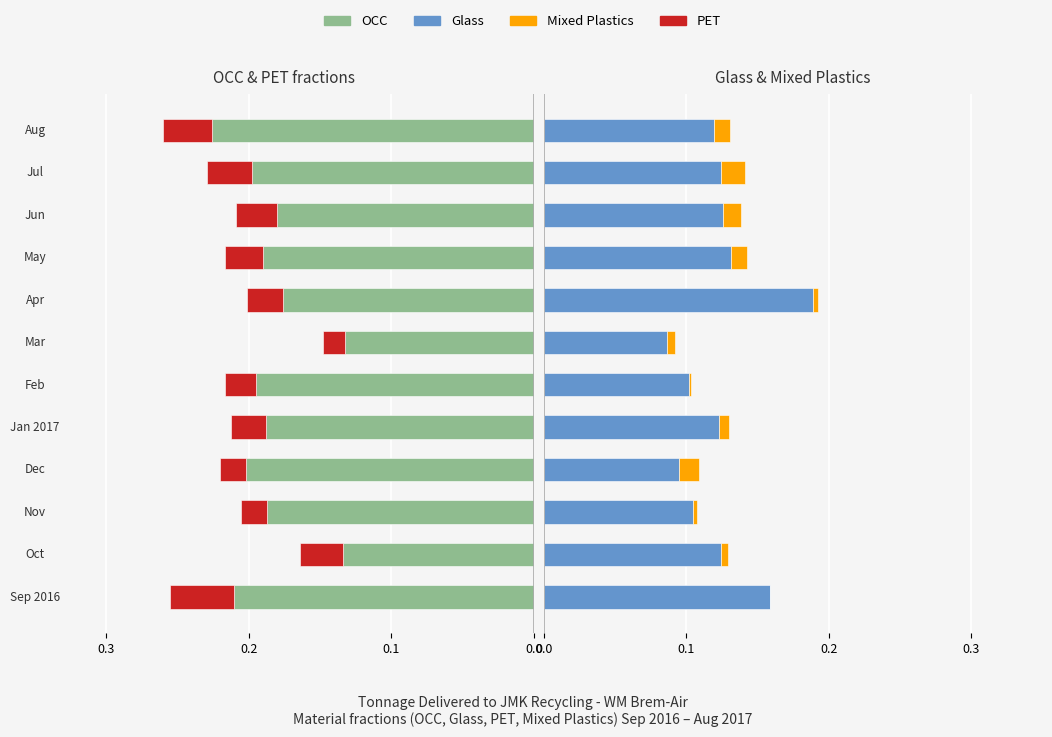

True or false: Glass has a value of 0.1 at 10.

False